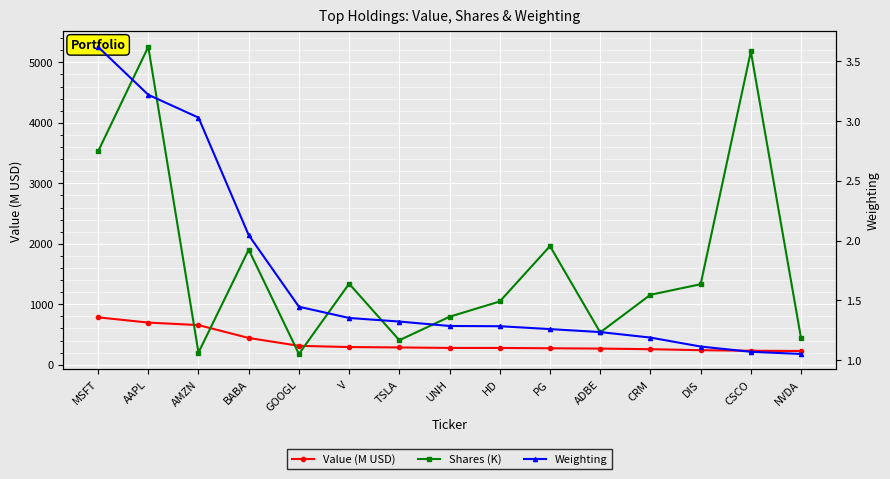

Is it true that Value (M USD) equals 278.5 at UNH?

True